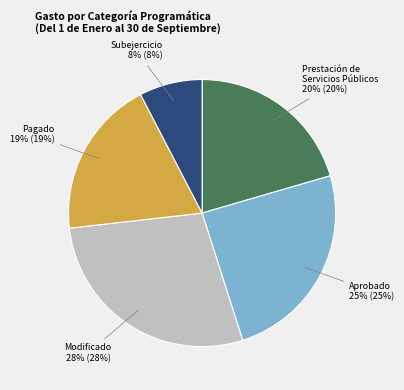

To the nearest percent, what is the average slice percentage?

20%